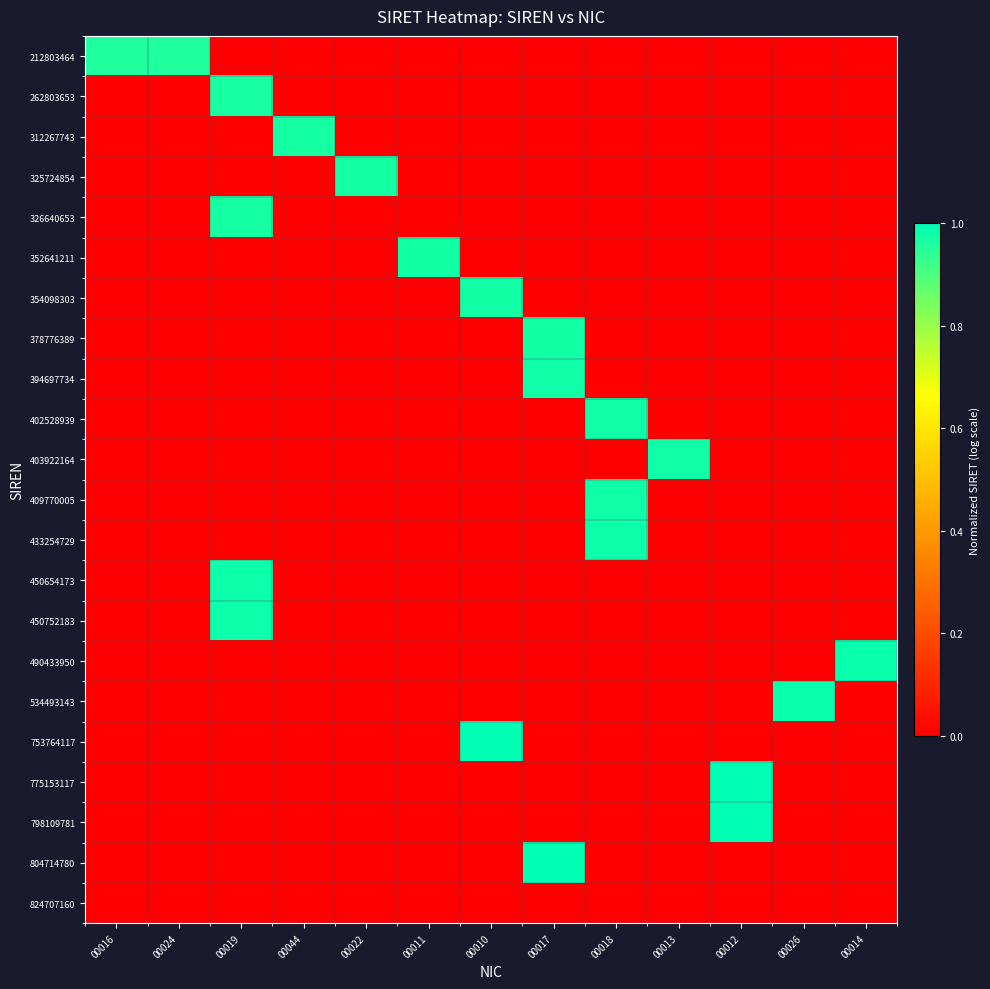

Rank the series at 00044 from highest to lowest value.

312267743, 212803464, 262803653, 325724854, 326640653, 352641211, 354098303, 378776389, 394697734, 402528939, 403922164, 409770005, 433254729, 450654173, 450752183, 490433950, 534493143, 753764117, 775153117, 798109781, 804714780, 824707160